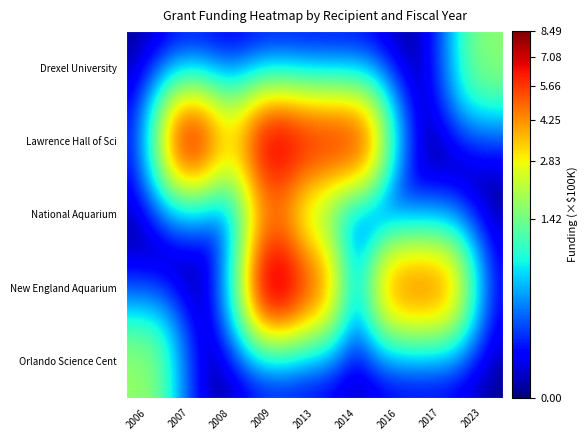

At 2016, list the series in order from largest to smallest.

New England Aquarium, Drexel University, Lawrence Hall of Sci, National Aquarium, Orlando Science Cent